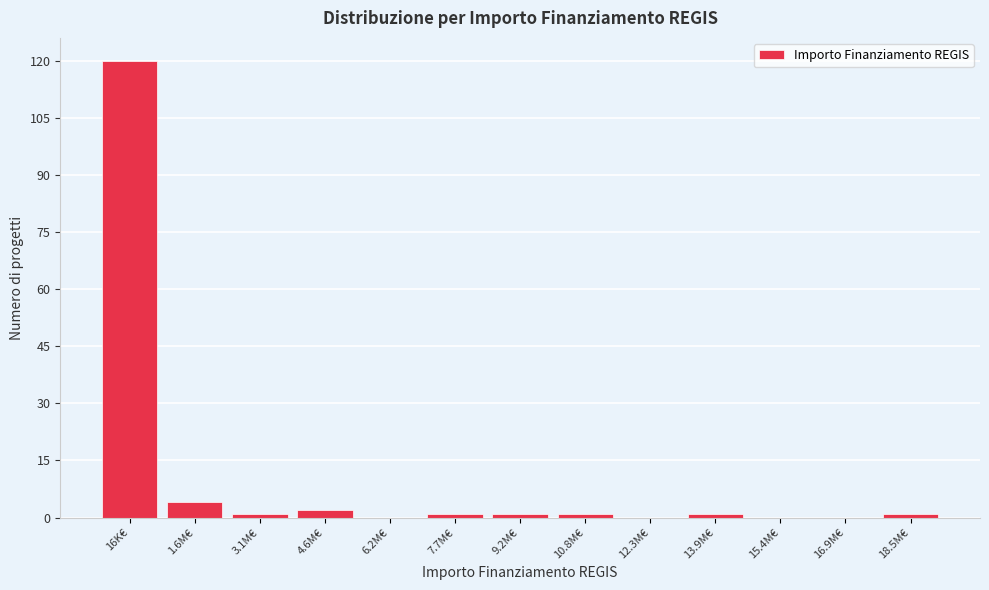

Reading left to right, extract all data points from this chart.

16K€=120	1.6M€=4	3.1M€=1	4.6M€=2	6.2M€=0	7.7M€=1	9.2M€=1	10.8M€=1	12.3M€=0	13.9M€=1	15.4M€=0	16.9M€=0	18.5M€=1